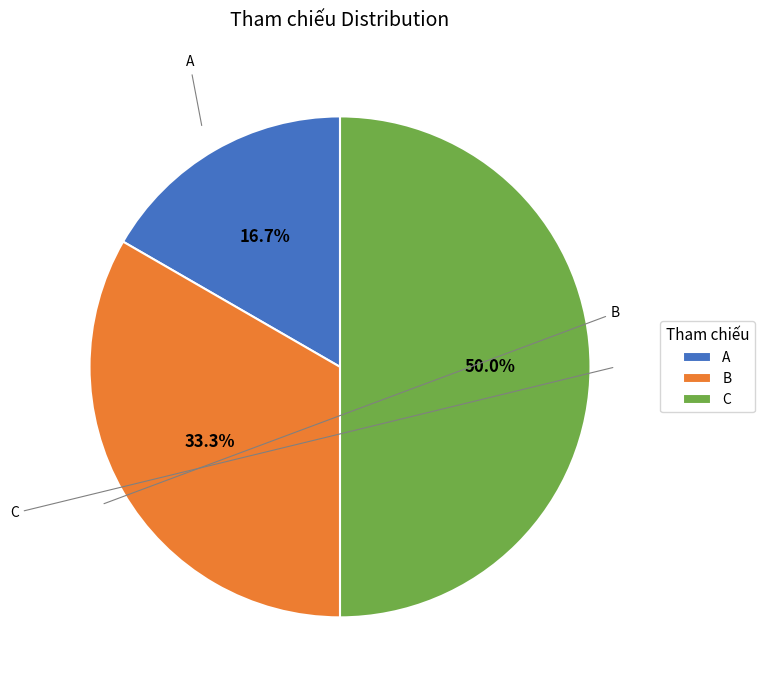

Which slice is the largest?

C